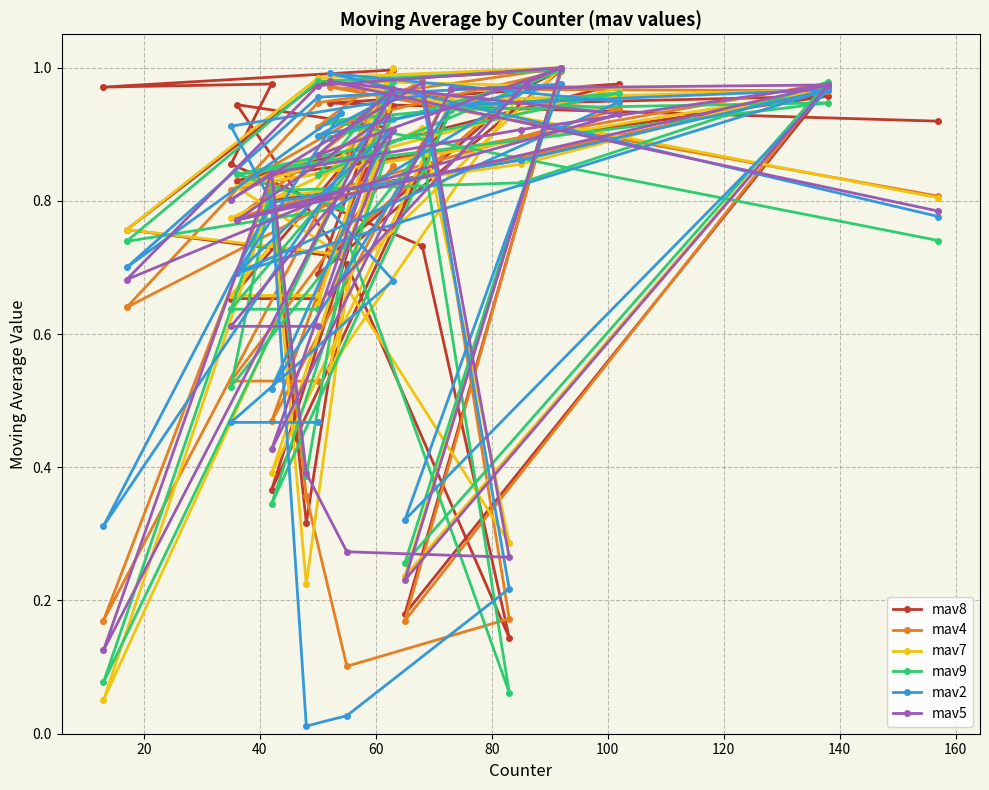

At how many categories does at least one series exceed 0?

32